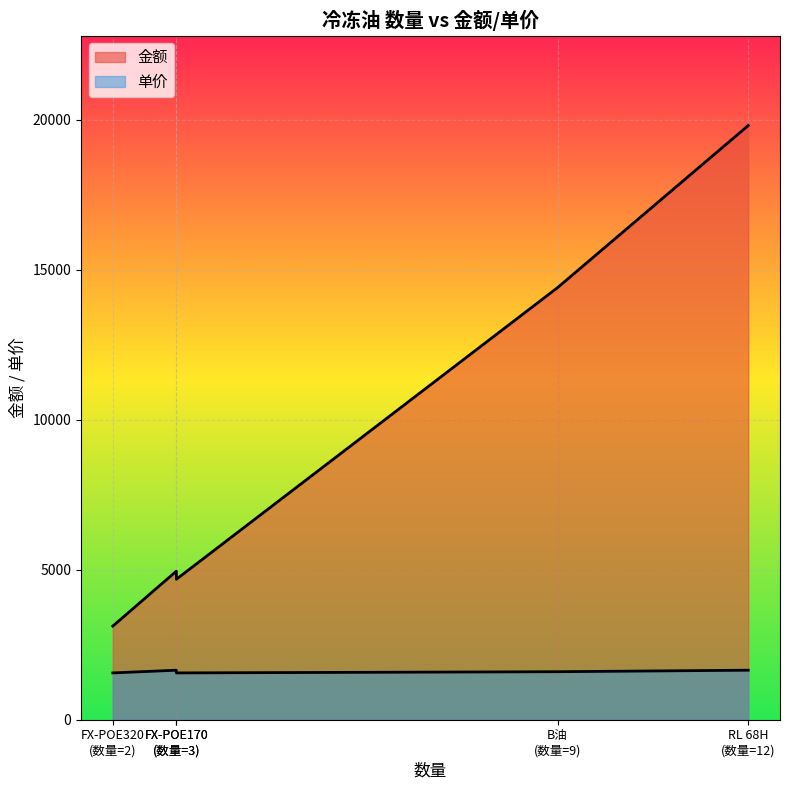

What is the difference between the second highest and second lowest values in the 金额 series?

9720